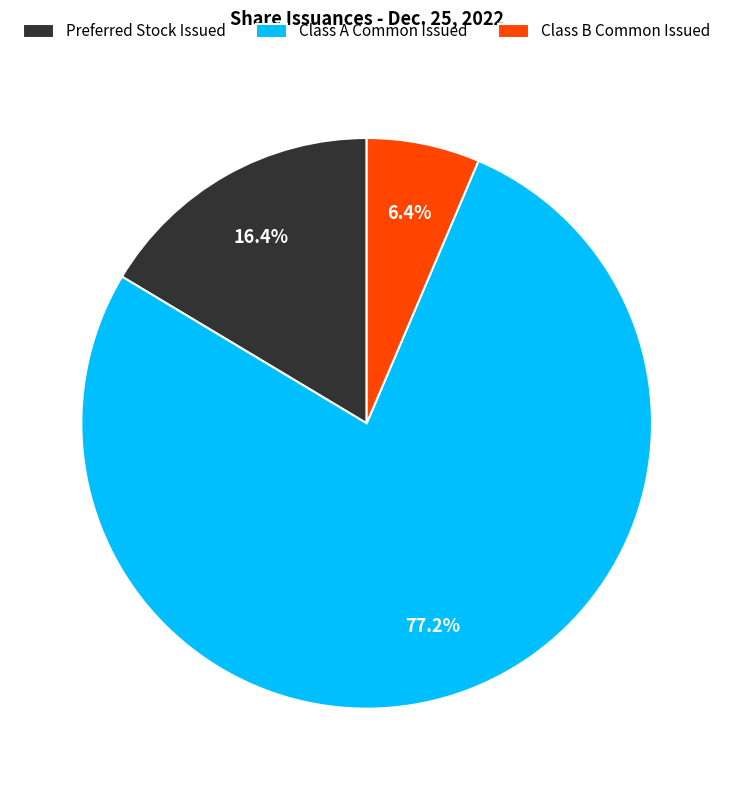

Count the number of slices in the pie.

3